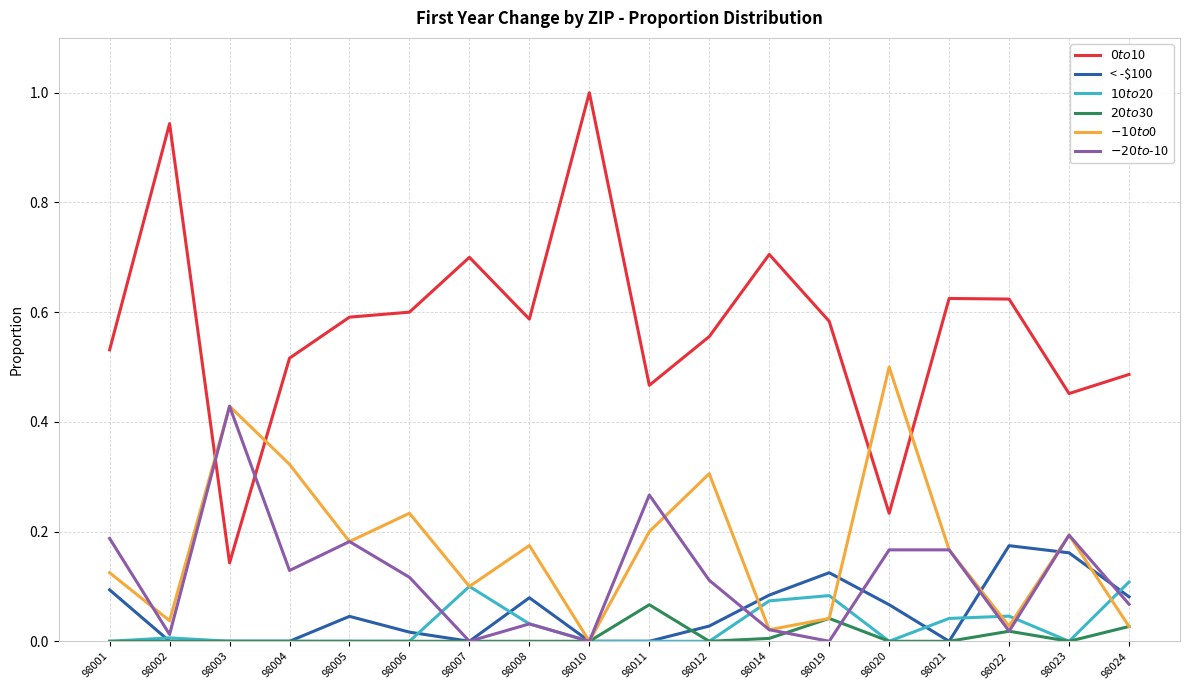

What is the total value across all series at 98012?

1.0